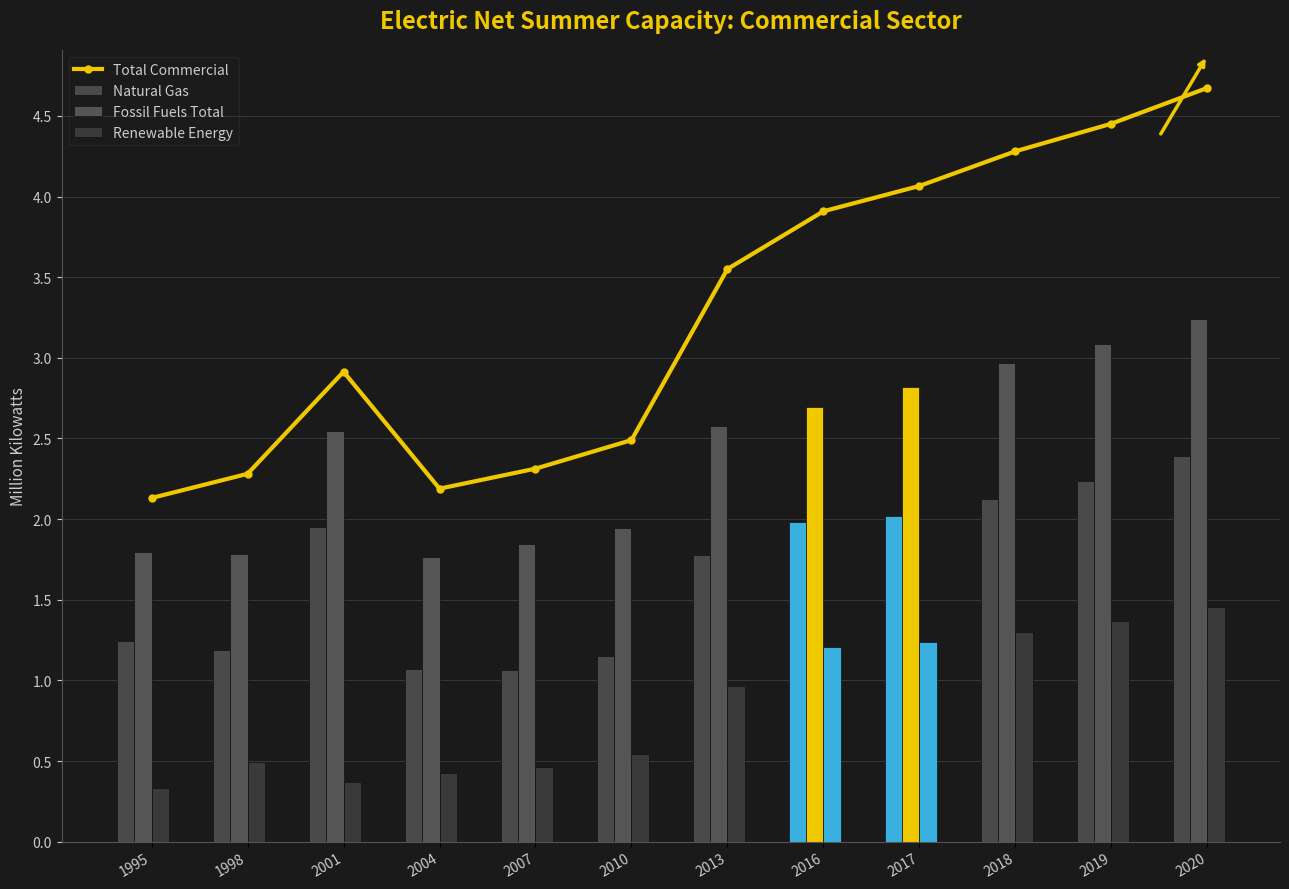

Which series has the largest range (max minus min)?

Total Commercial